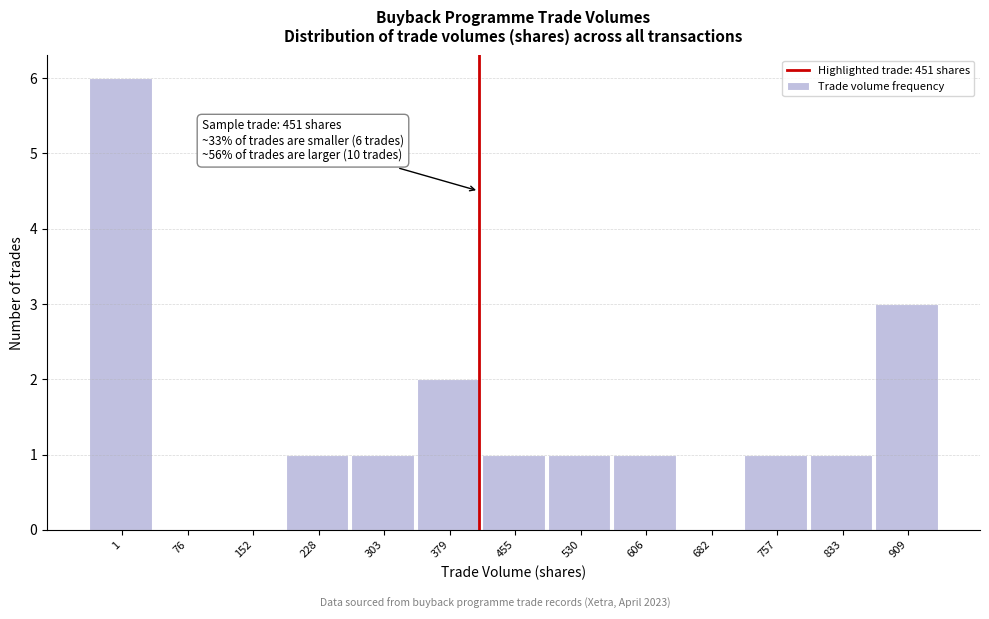

Reading left to right, list all the values displayed in this chart.

1=6	76=0	152=0	228=1	303=1	379=2	455=1	530=1	606=1	682=0	757=1	833=1	909=3